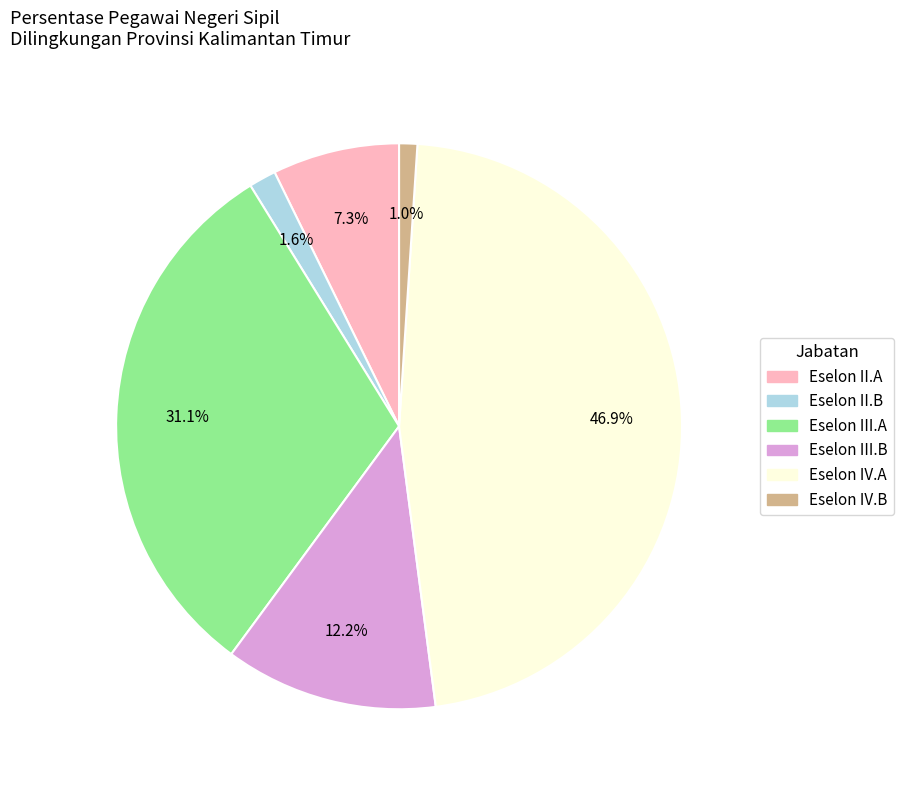

Is there a majority slice in this chart?

No